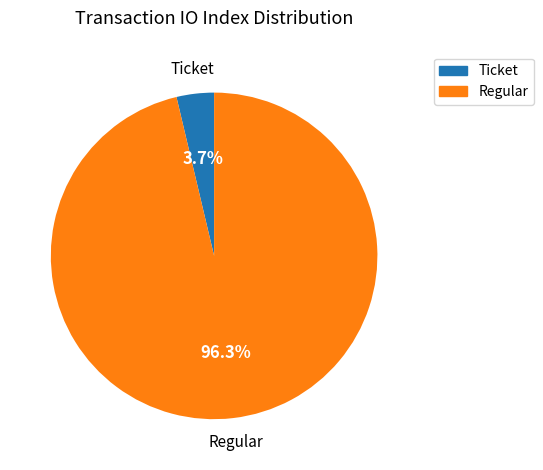

Which slice is the smallest?

Ticket